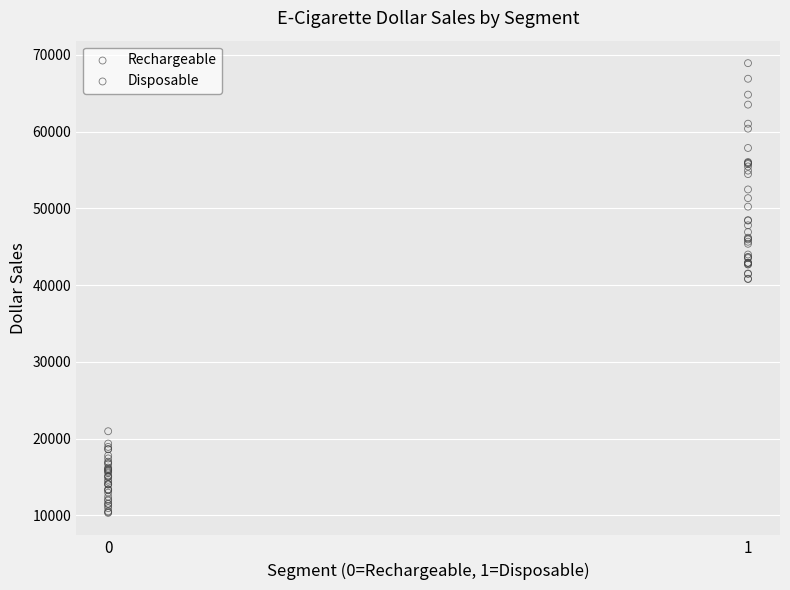

Which series has the largest Y range (max minus min)?

Disposable